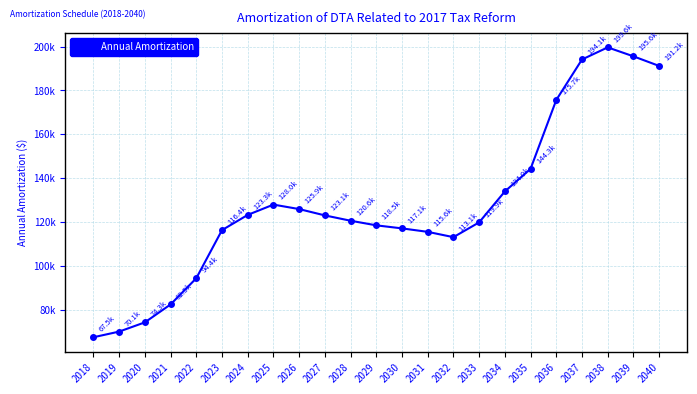

What is the maximum value shown in the chart?

199629.4